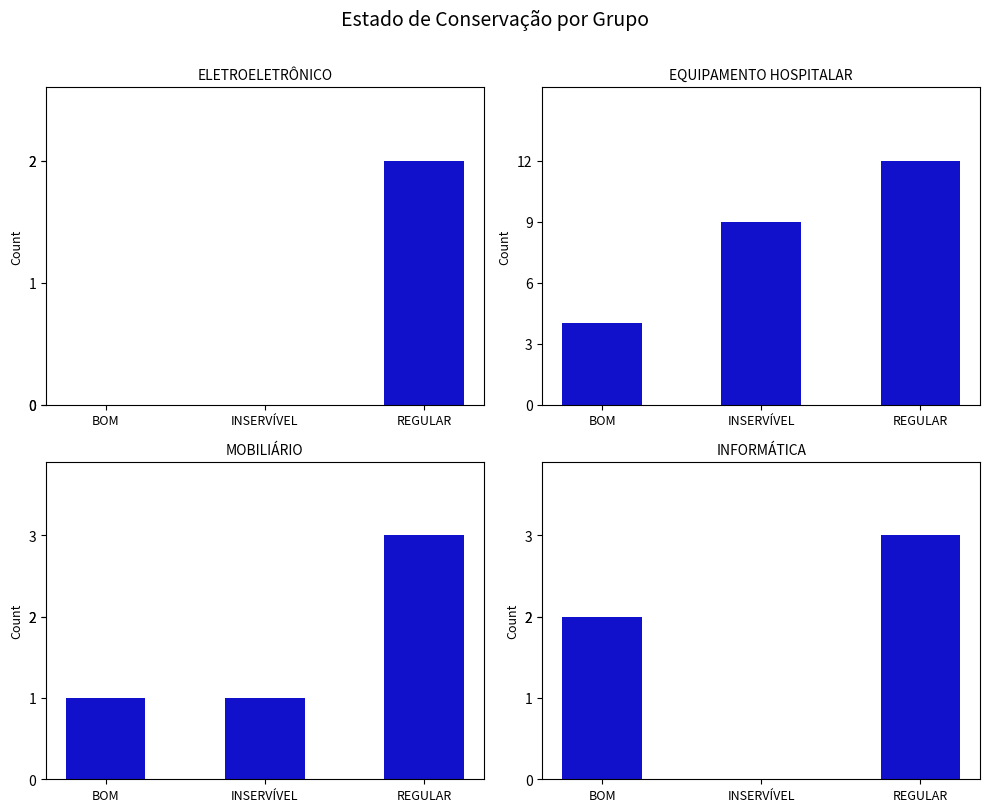

What position from the right is BOM?

3